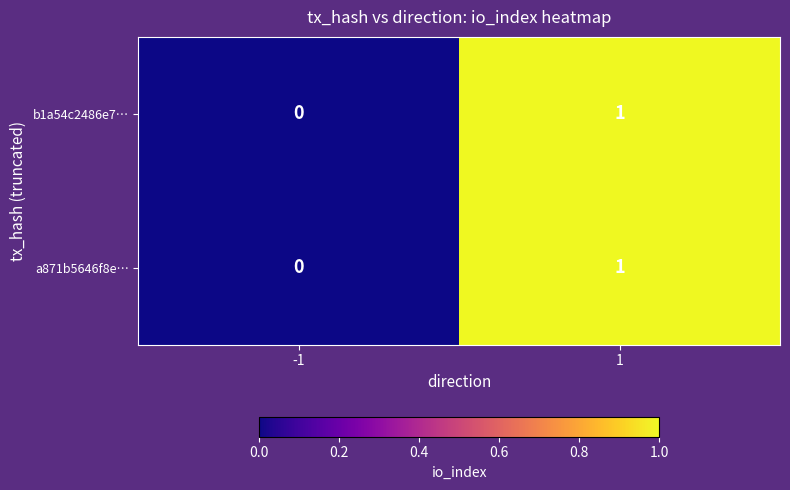

Is it true that b1a54c2486e7… equals 0 at -1?

True